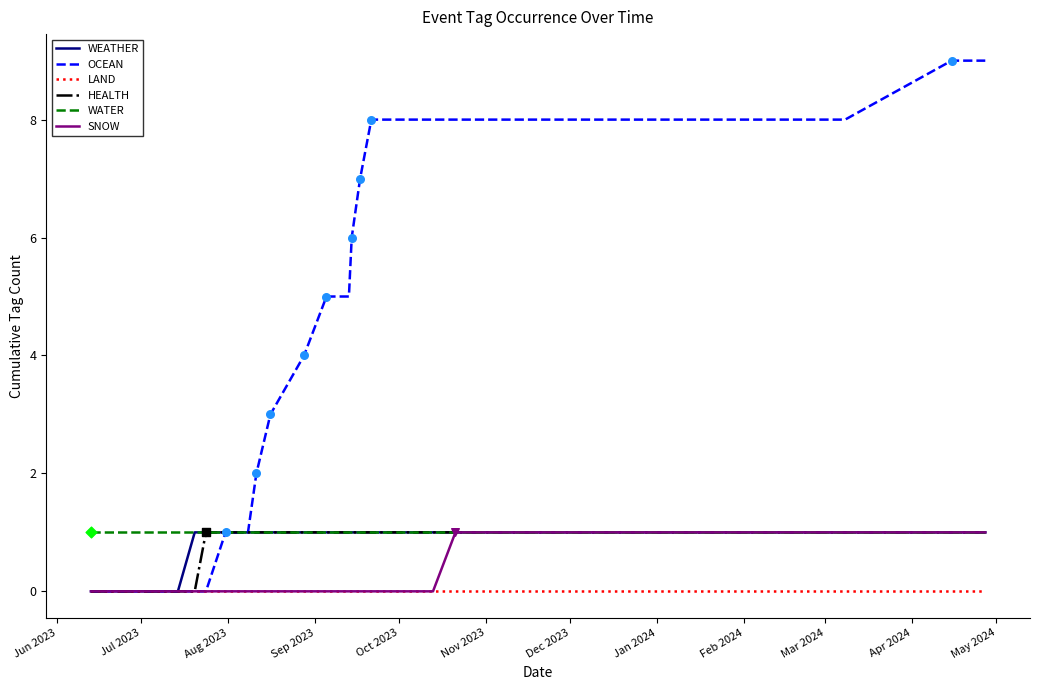

Which series reaches the maximum Y coordinate?

OCEAN